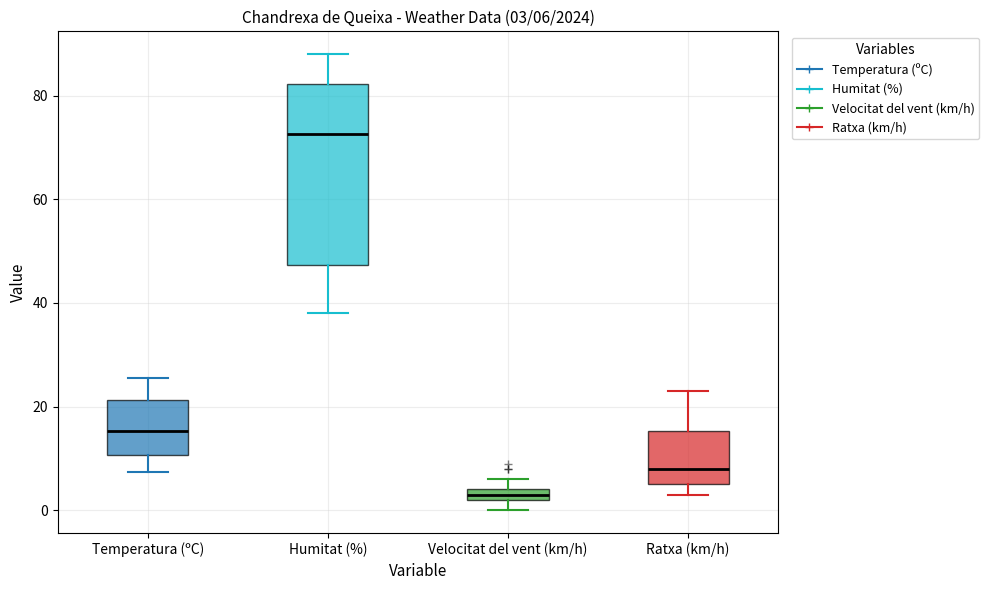

Which box has the highest median line?

Humitat (%)